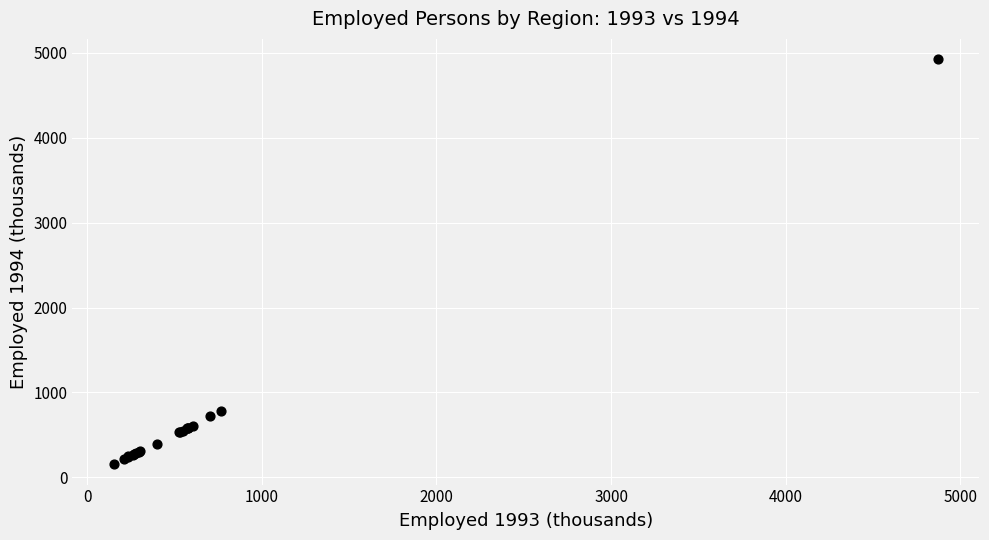

What Y value in the scatter plot is closest to 2539?

780.8